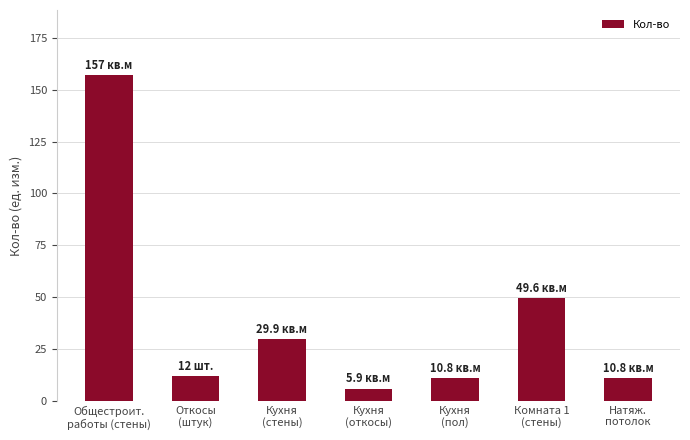

Is it true that the value at Комната 1
(стены) is 49.6?

True